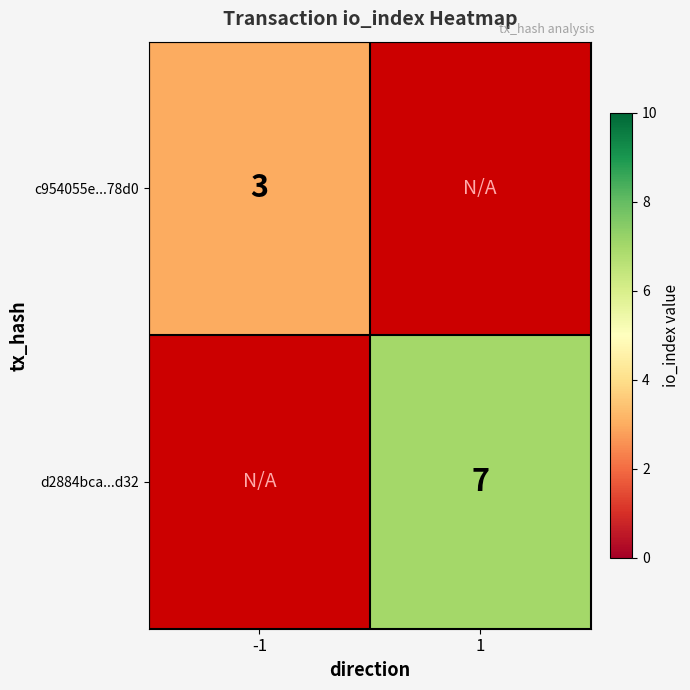

Which label corresponds to the largest value in the chart?

1